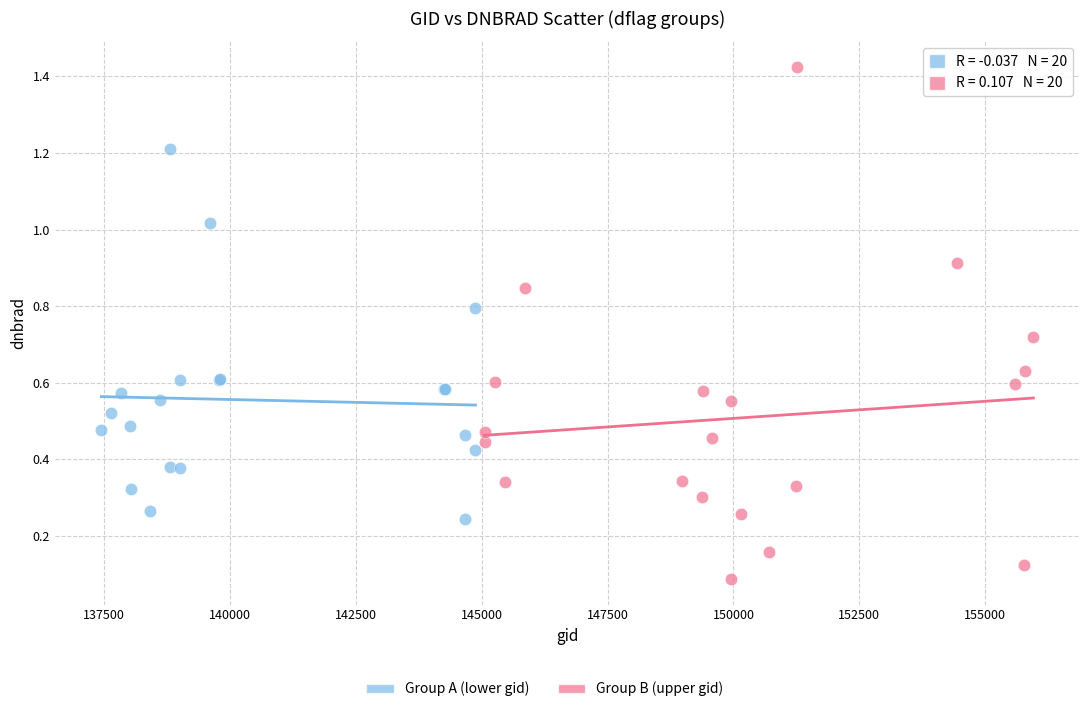

Which series reaches the maximum Y coordinate?

Group B (upper gid)